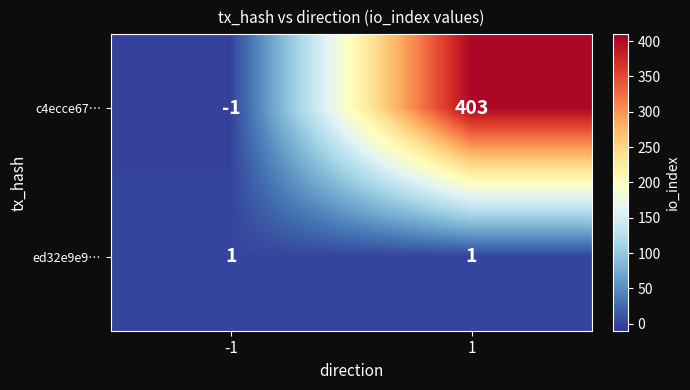

How many categories are shown in the chart?

2